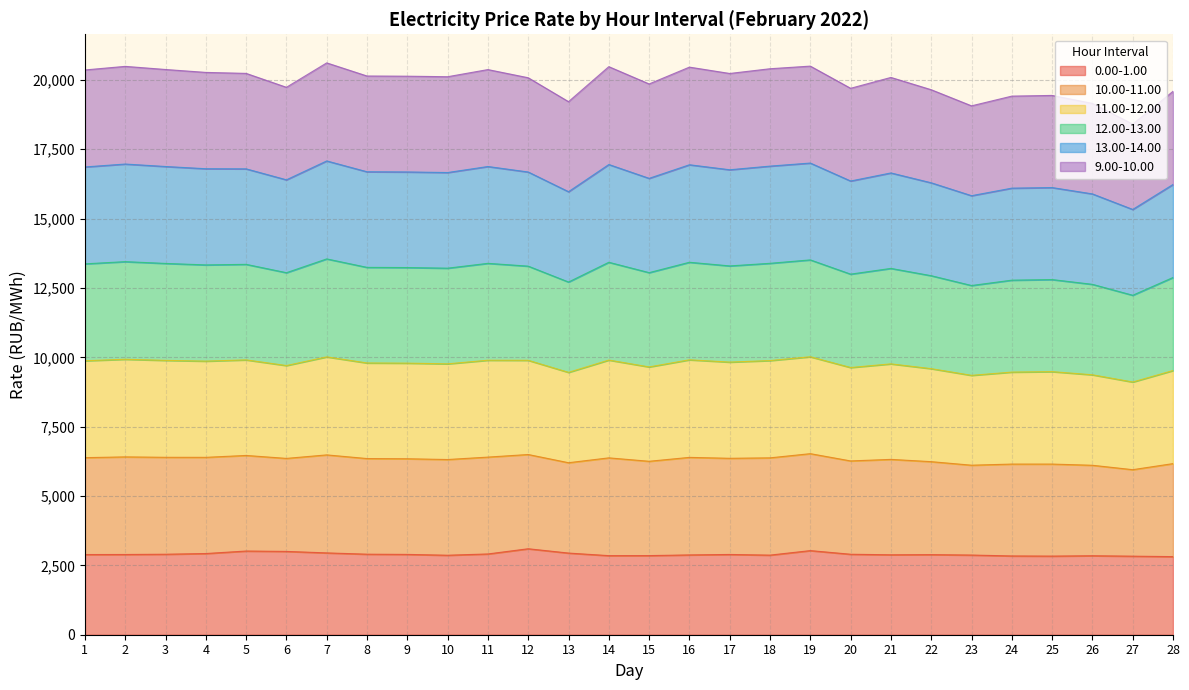

What is the total value across all series at 27?

18406.0